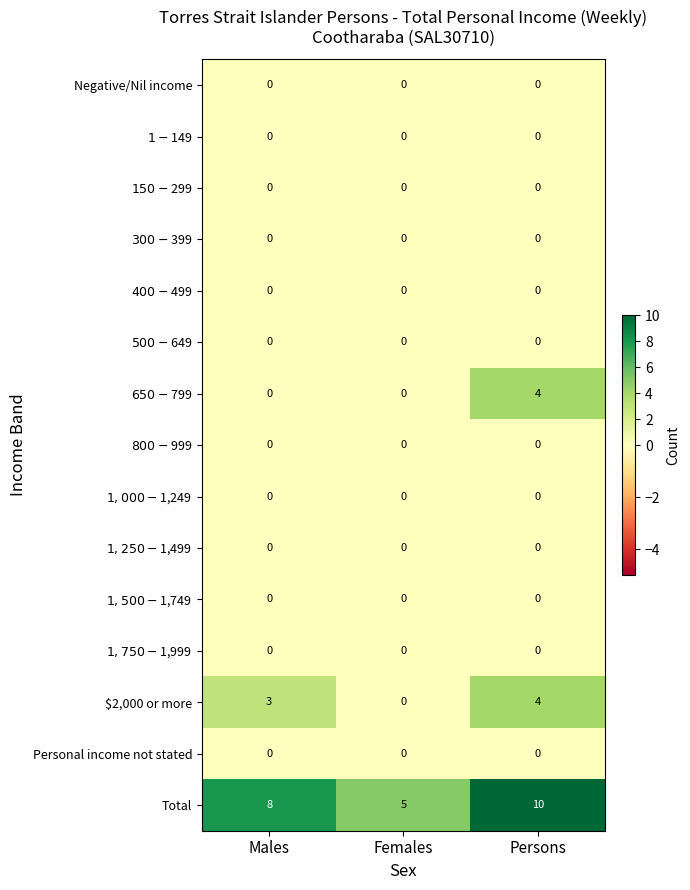

Is it true that Personal income not stated equals 0 at Females?

True